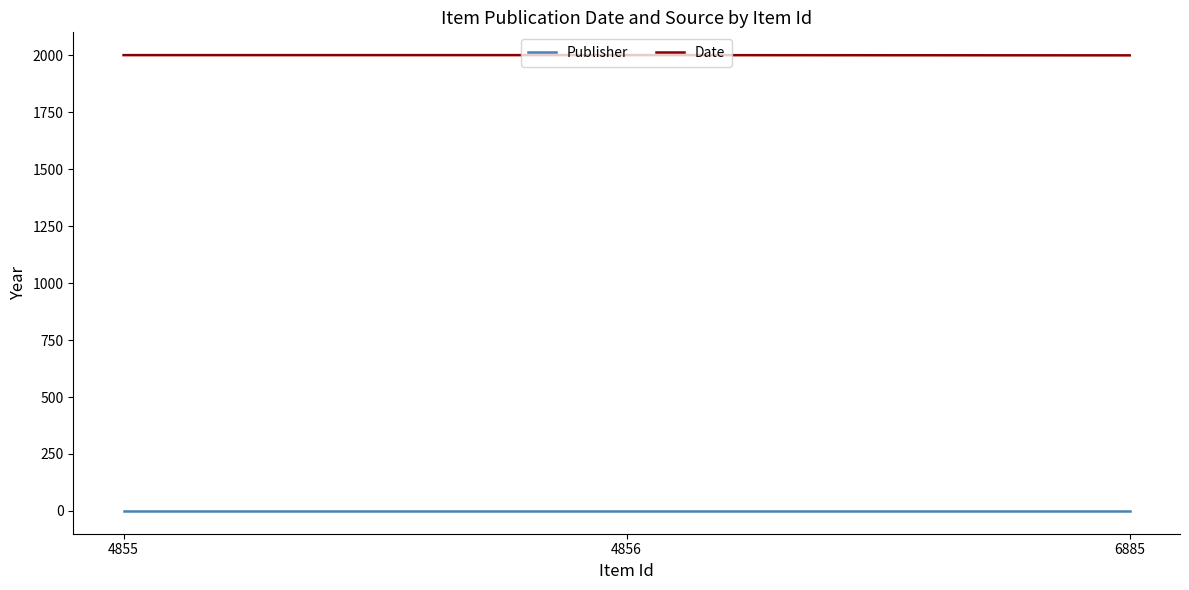

What is the sum of all Date values?

6002